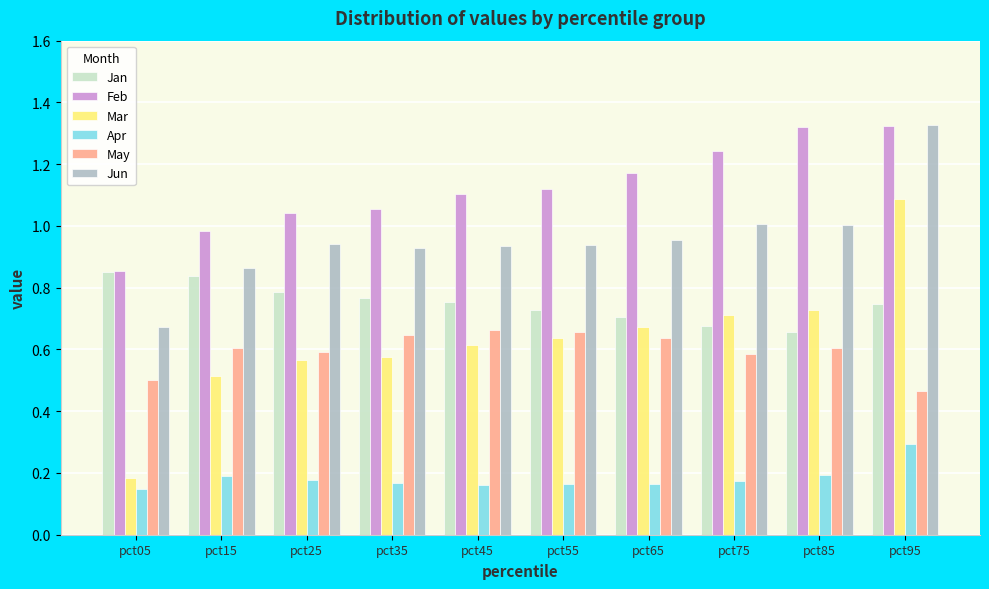

What is the total value across all series at pct25?

4.1